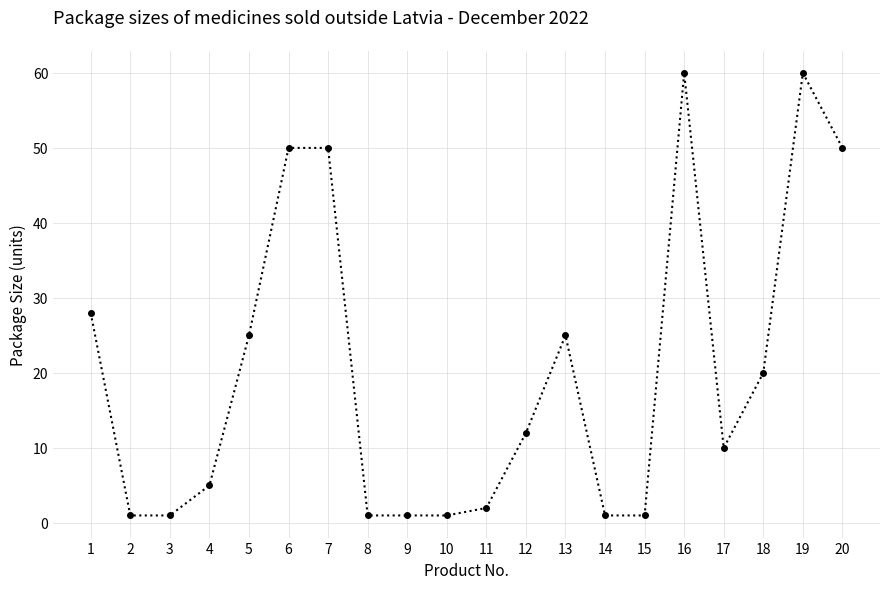

What is the maximum value shown in the chart?

60